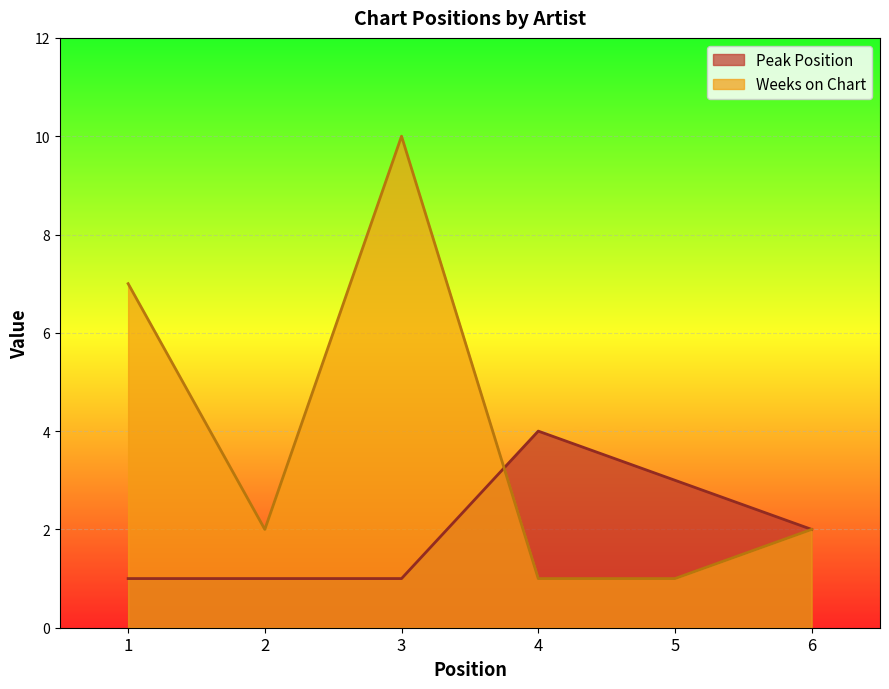

What is the difference between the second highest and minimum values in the Peak Position series?

2